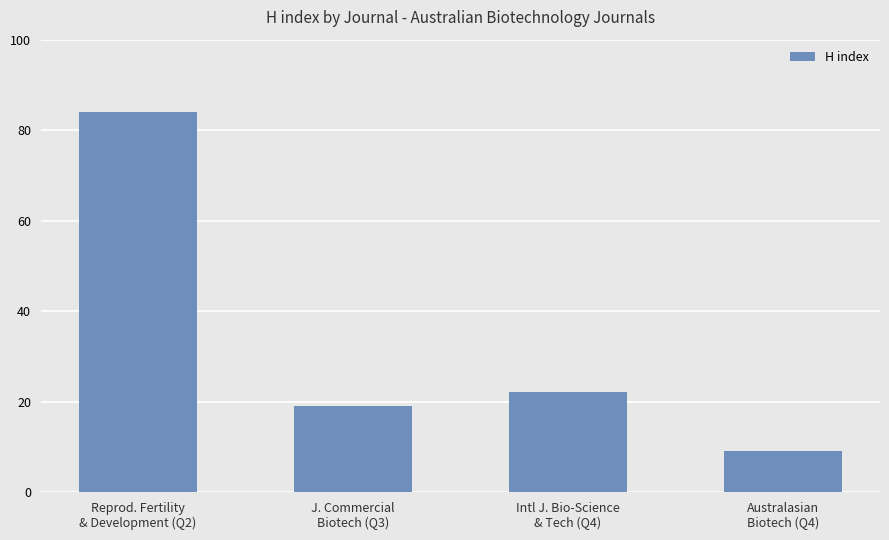

What is the value of the 4th bar from the left?

9